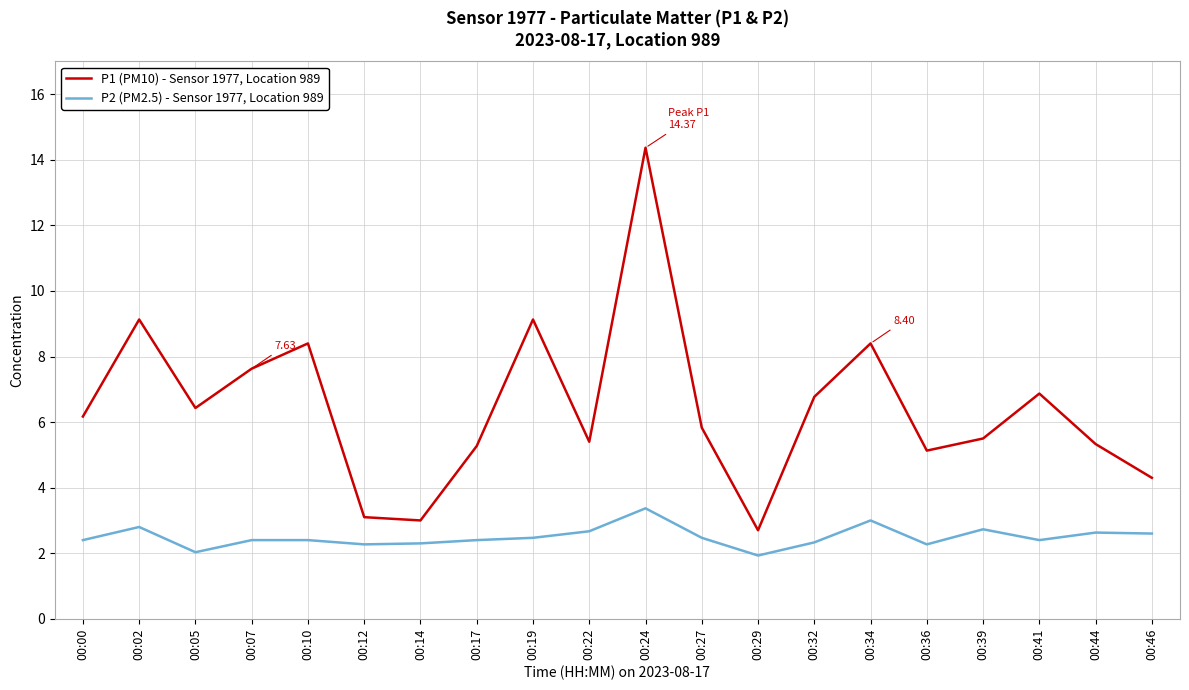

How many lines are shown in the chart?

2